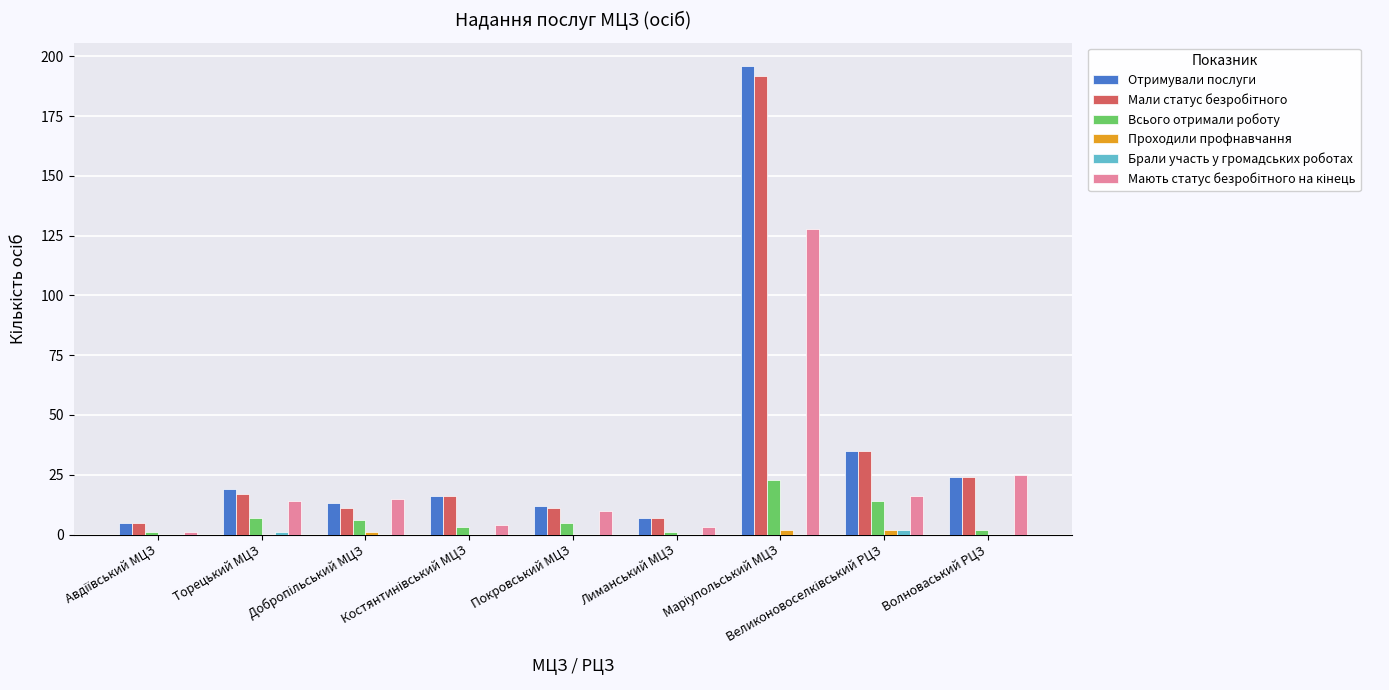

What is the maximum value shown in the chart?

196